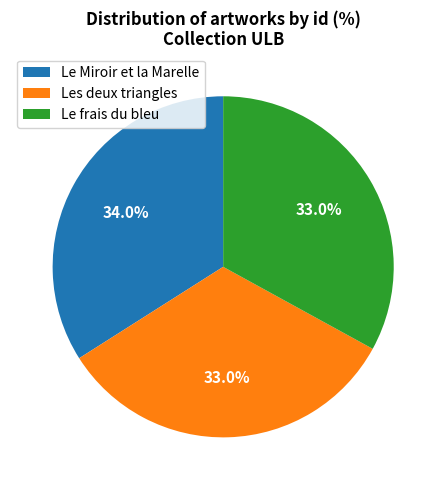

Which has a higher value, Le frais du bleu or Le Miroir et la Marelle?

Le Miroir et la Marelle